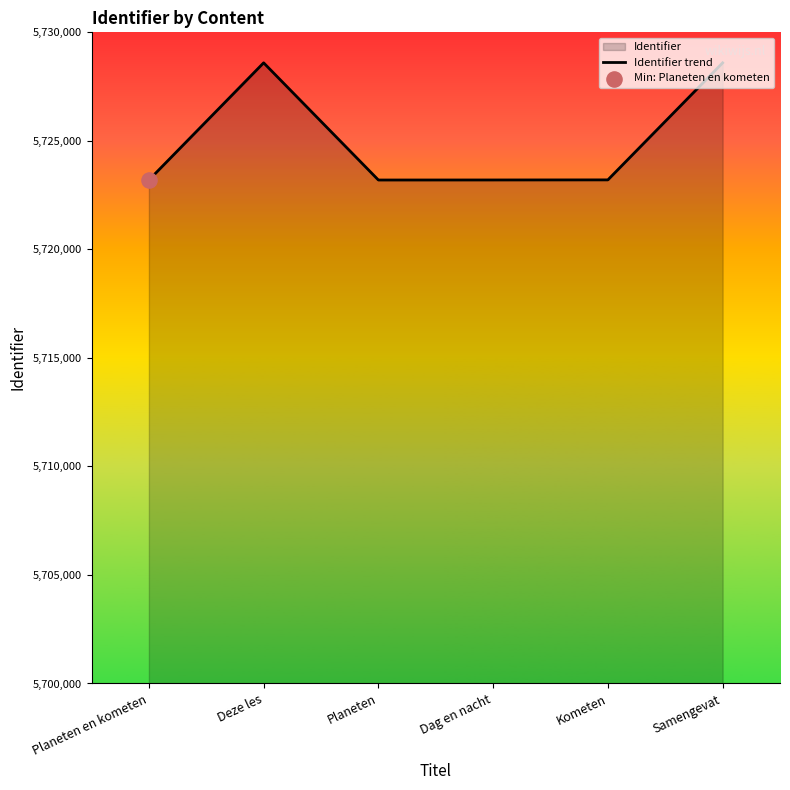

Approximately how many times larger is the value at Kometen compared to Planeten en kometen?

1.0